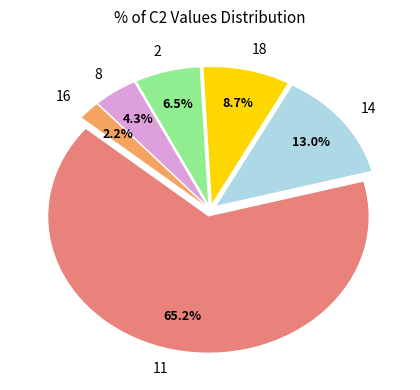

How much of the chart is everything except 2?

93.5%